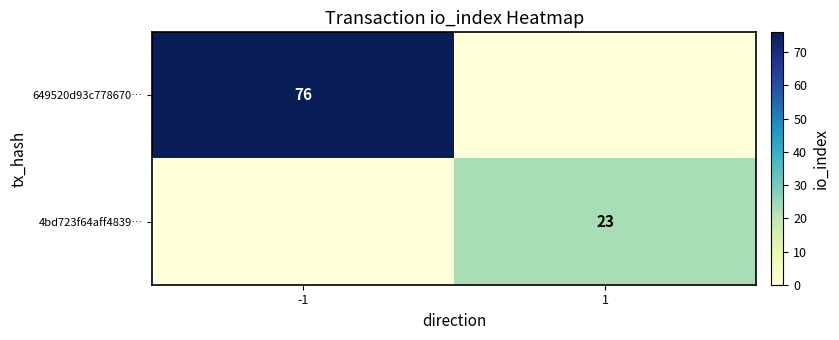

Is it true that 4bd723f64aff4839… equals 23 at 1?

True